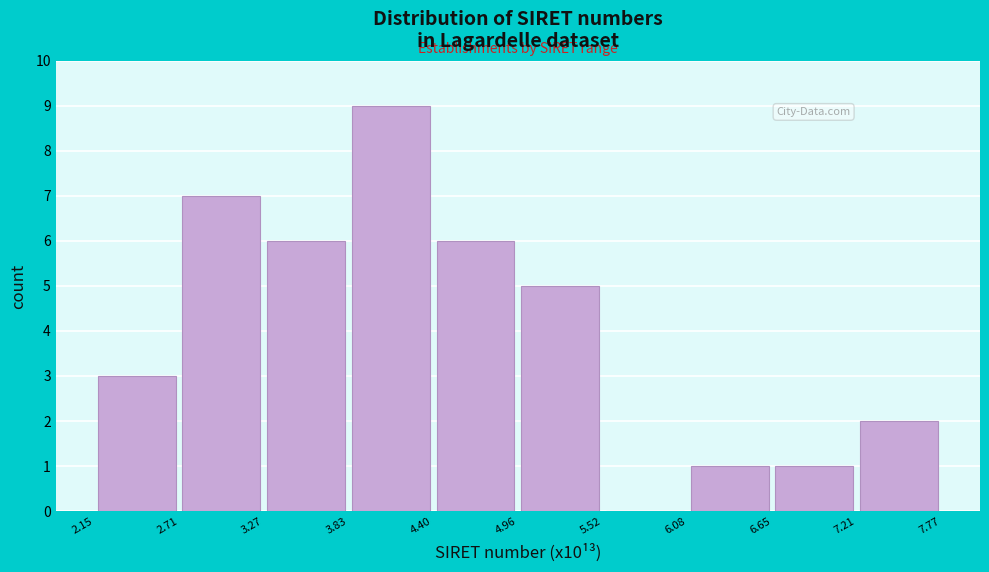

Reading left to right, list every bar in this chart as the range it spans on the x-axis followed by its height. The values are not printed on the chart, so give them approximately, as read against the axis.

2.15 to 2.71: 3
2.71 to 3.27: 7
3.27 to 3.83: 6
3.83 to 4.40: 9
4.40 to 4.96: 6
4.96 to 5.52: 5
5.52 to 6.08: 0
6.08 to 6.65: 1
6.65 to 7.21: 1
7.21 to 7.77: 2